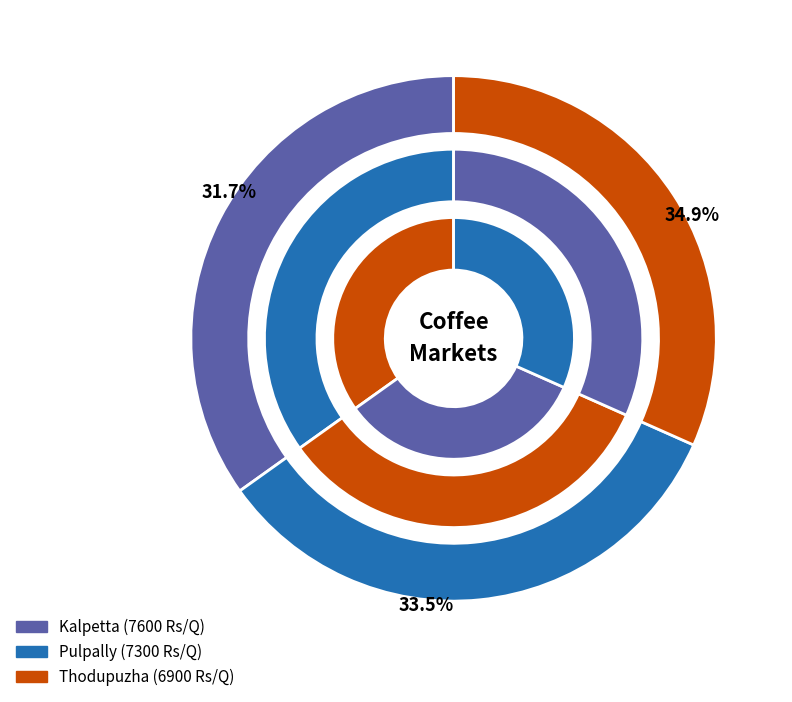

What percentage is NOT represented by Kalpetta?

65.1%